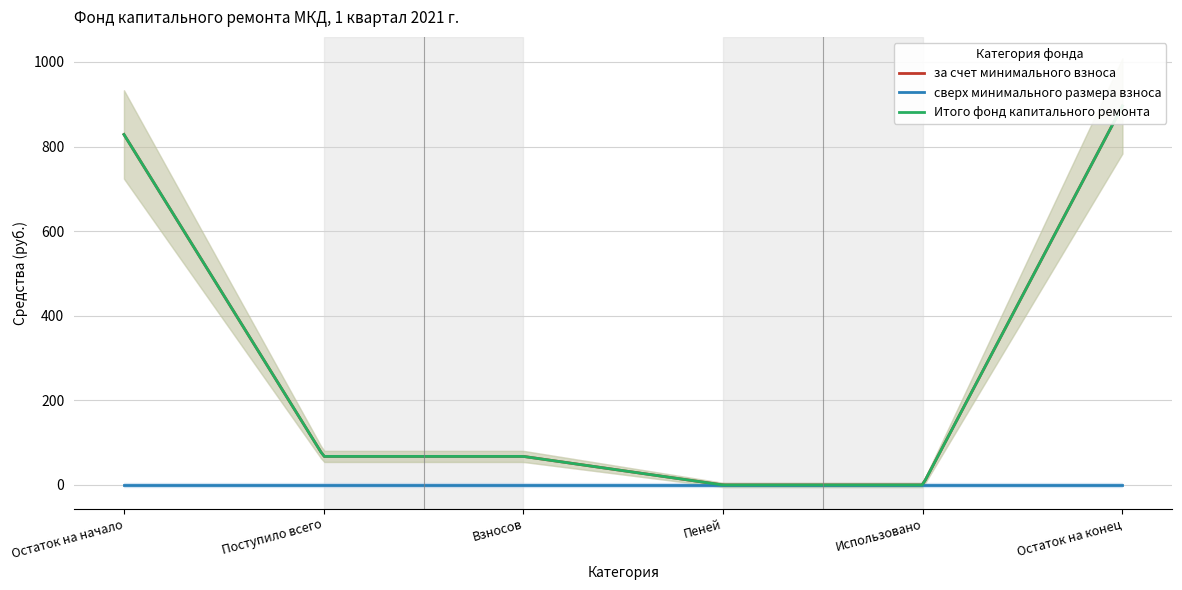

What is the difference between the maximum and minimum values in the Итого фонд капитального ремонта series?

896.0